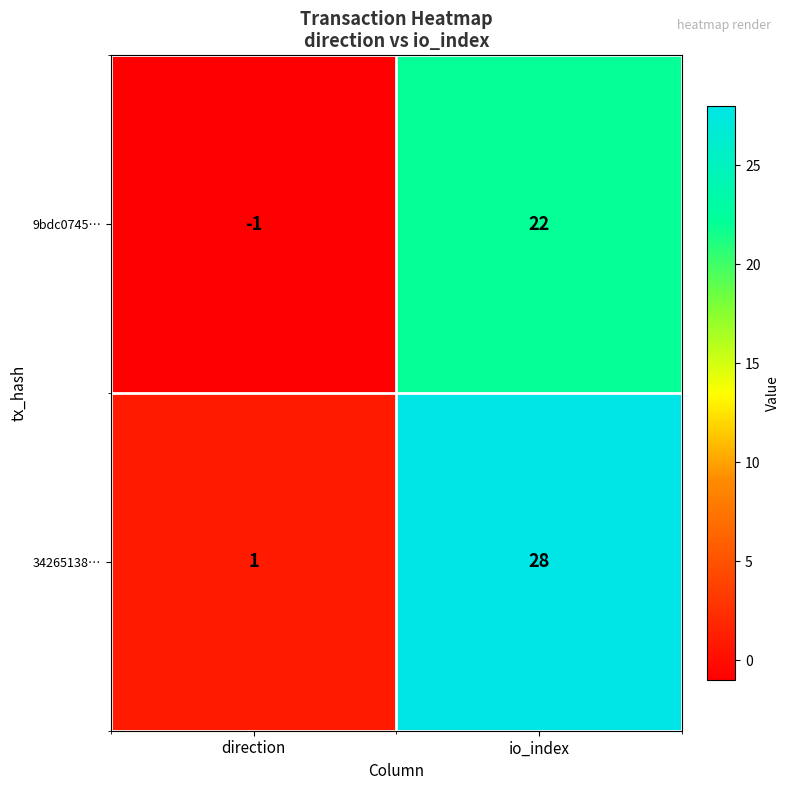

List the series in order of their overall mean, lowest first.

9bdc0745…, 34265138…